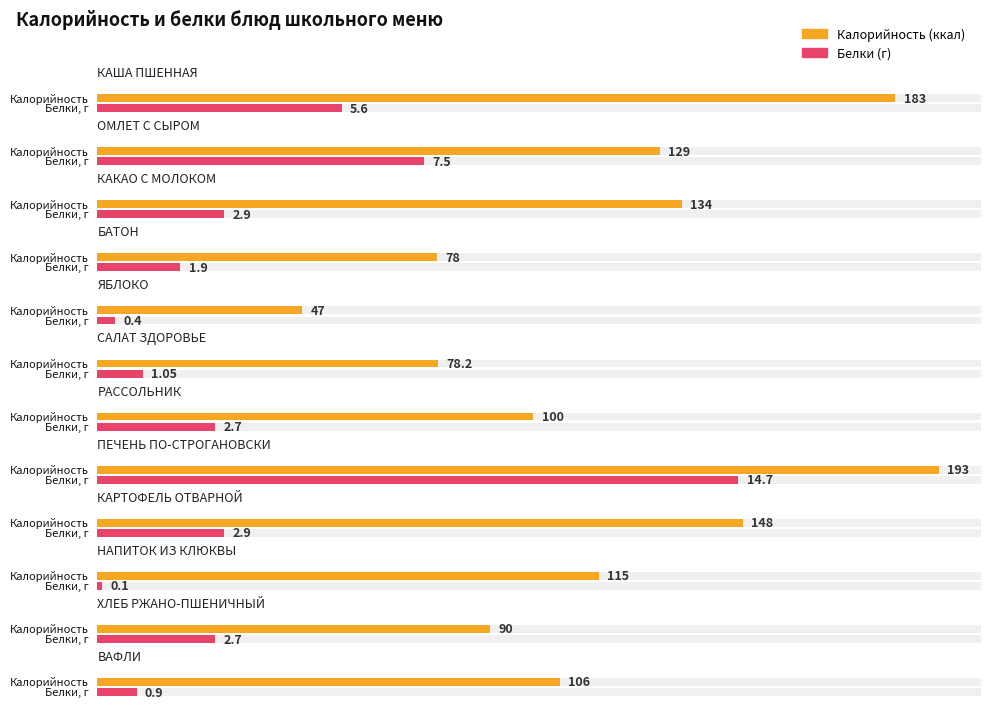

What position from the right is ЯБЛОКО?

8